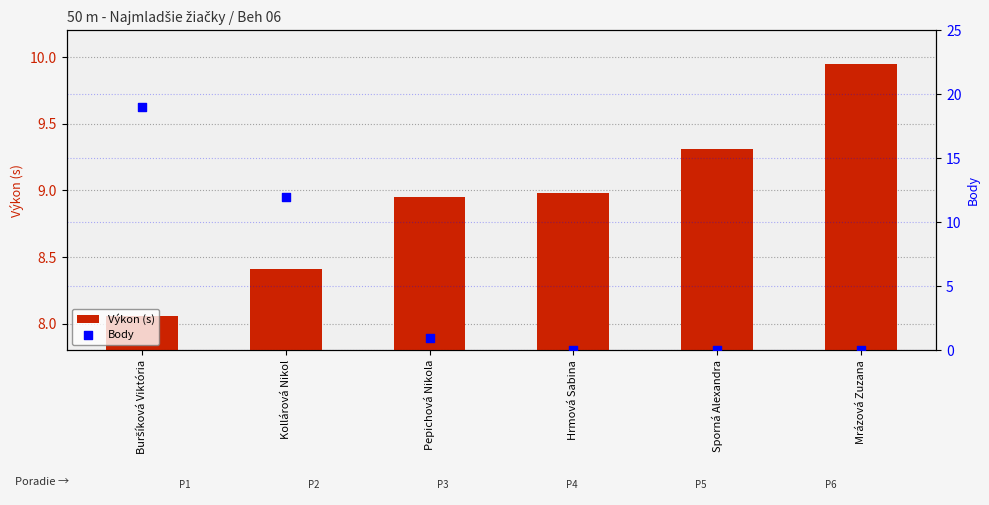

What is the total value across all series at Buršíková Viktória?

27.1